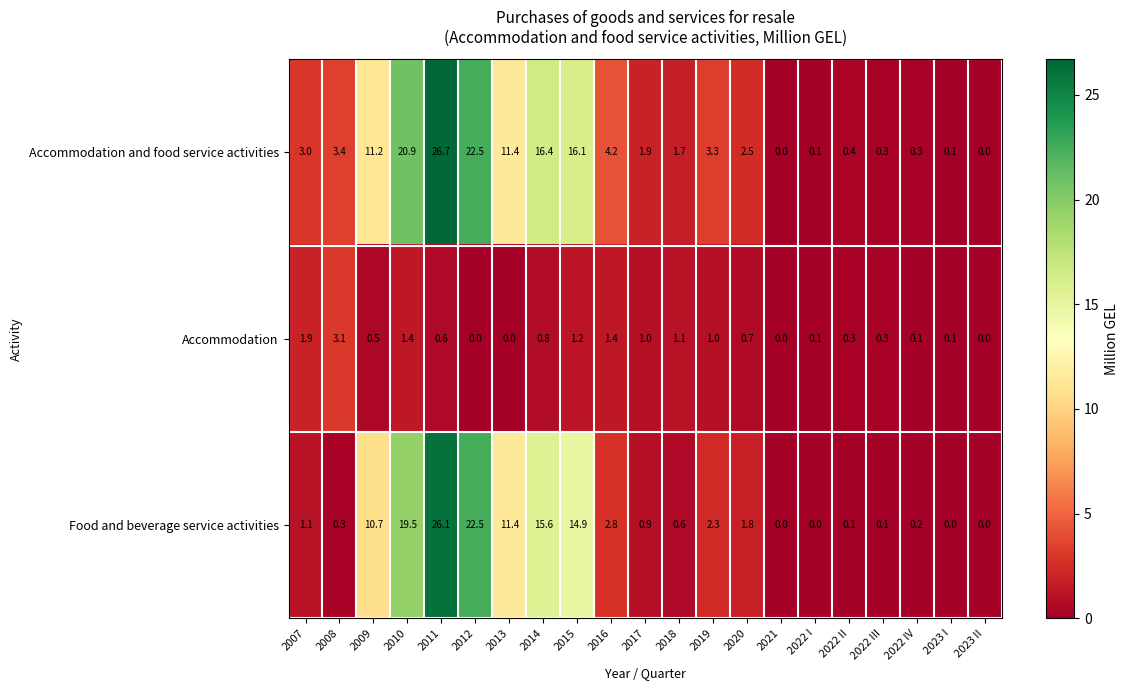

Which label corresponds to the largest value in the chart?

2011